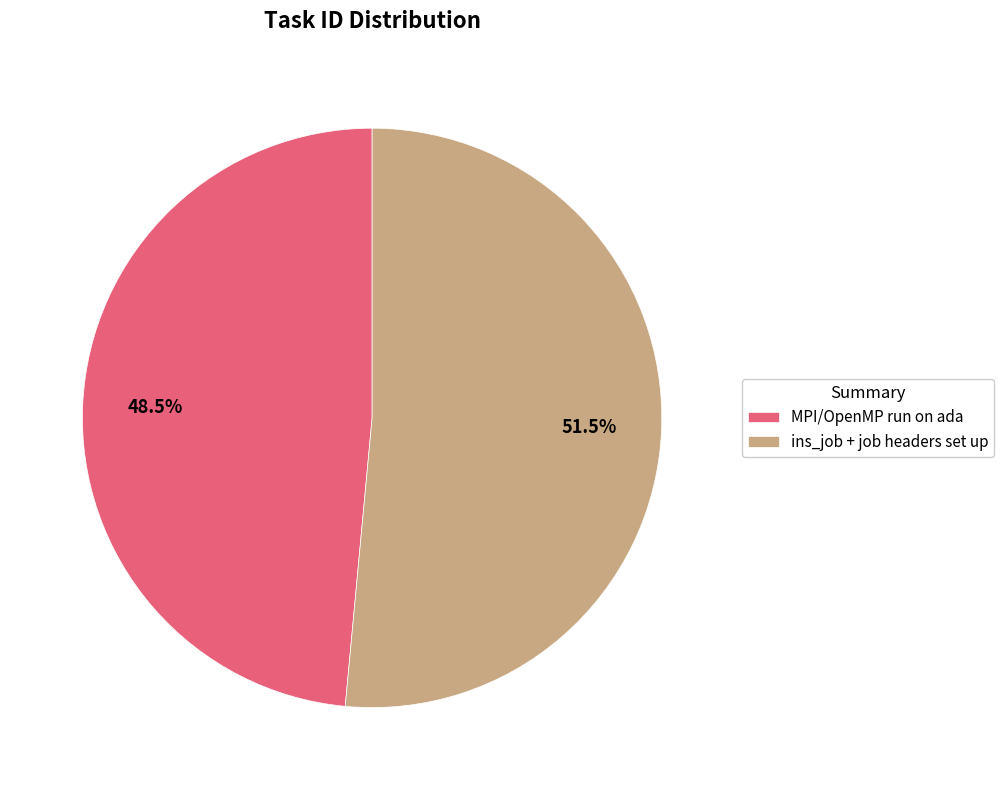

Which category accounts for the majority?

ins_job + job headers set up